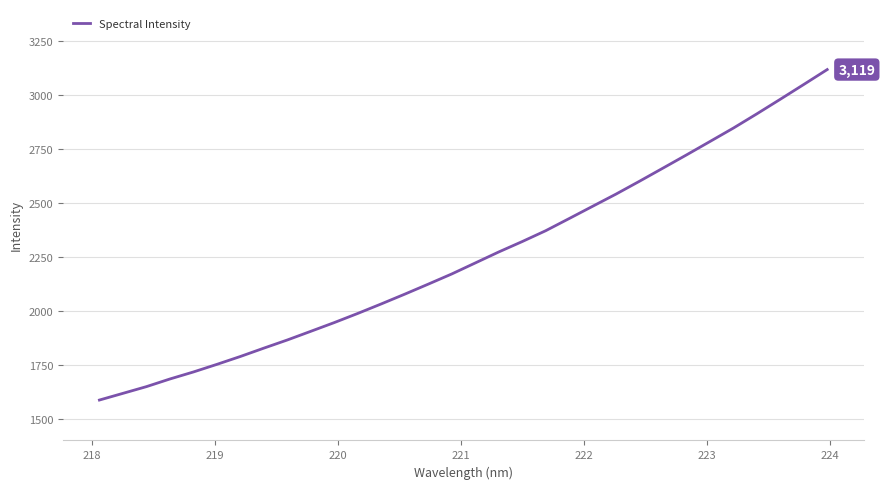

What is the difference between the maximum and minimum values?

1531.9